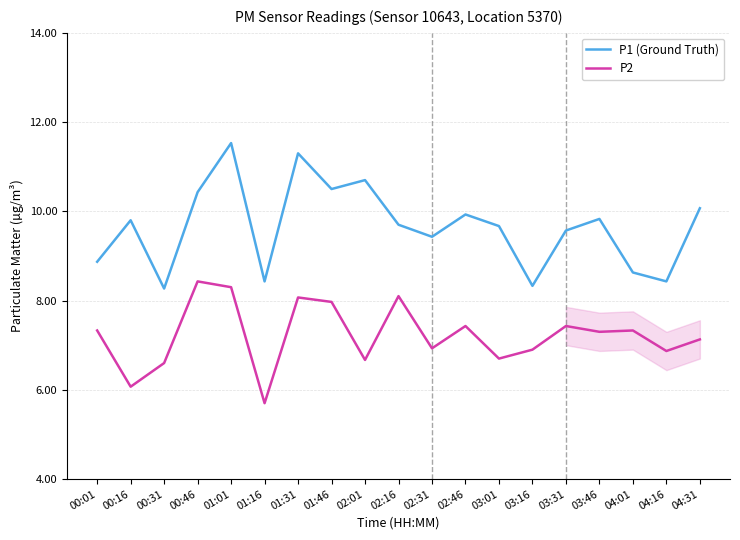

True or false: P2 has a value of 1.9 at 02:46.

False